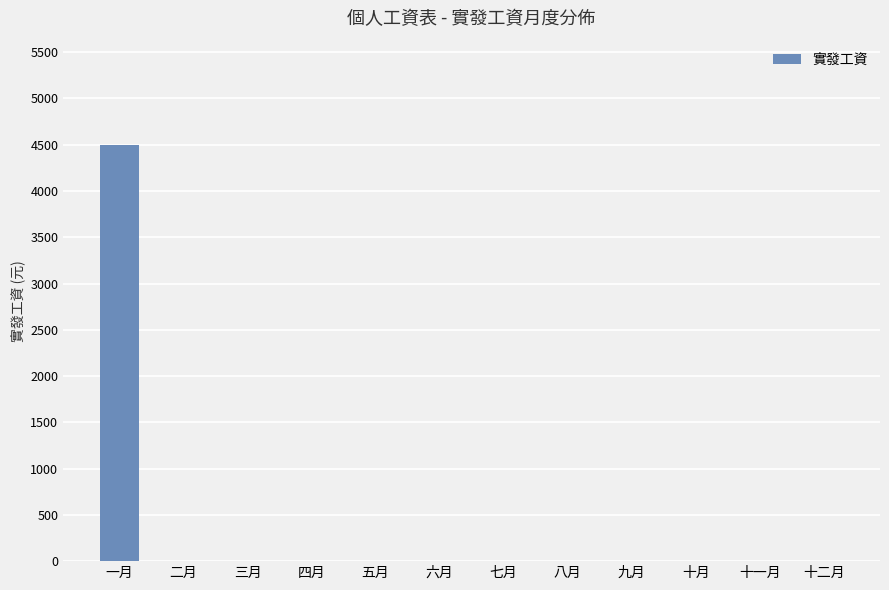

What is the sum of all values?

4500